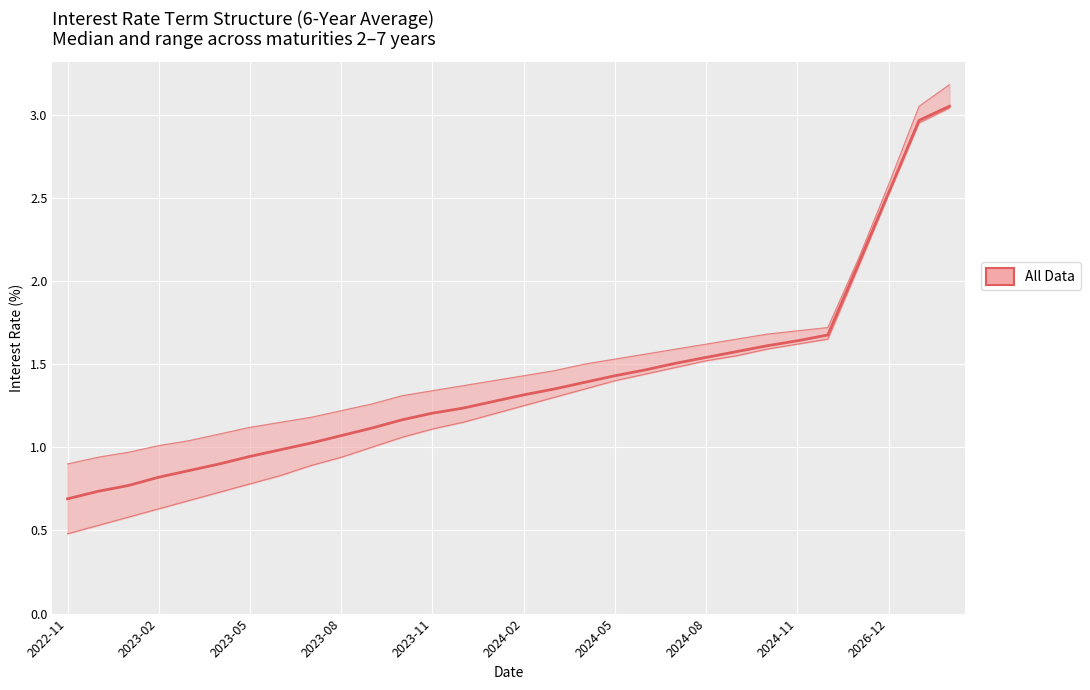

True or false: 3yr and 2yr intersect in this chart.

False